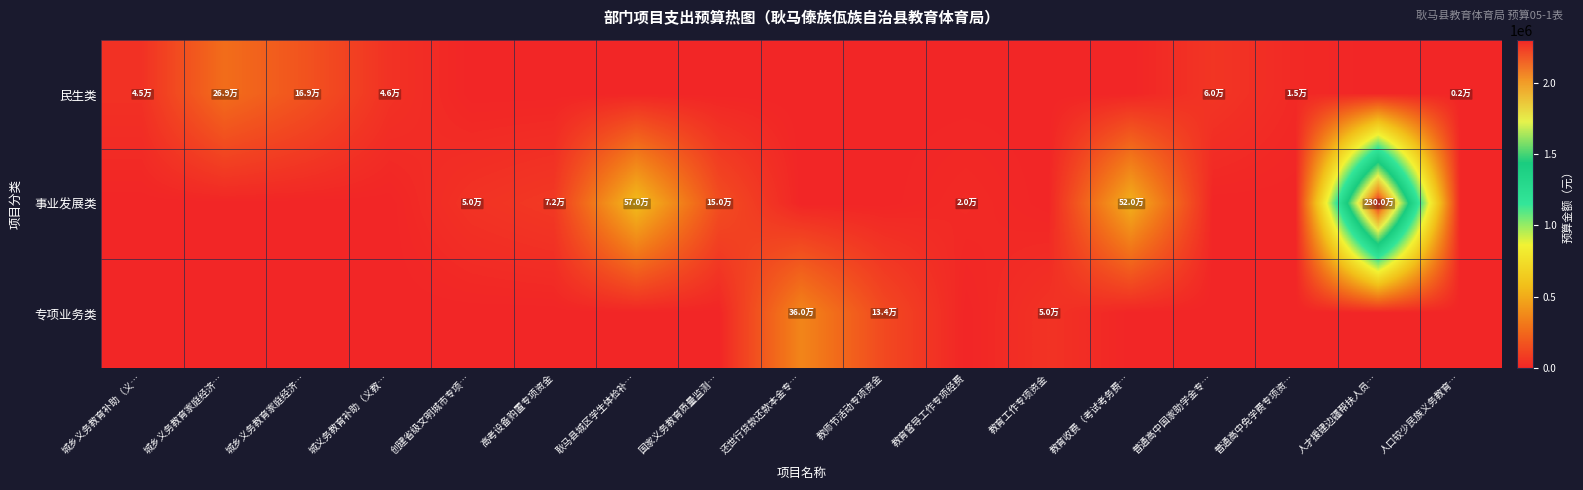

Which series has the largest total across all categories?

事业发展类